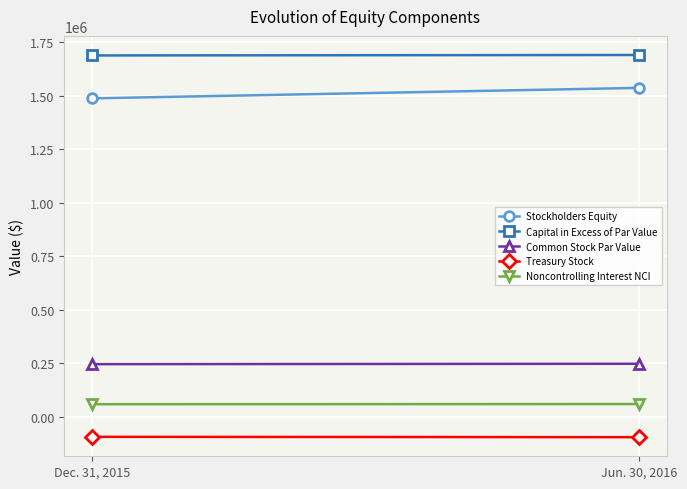

What is the maximum value shown in the chart?

1689103